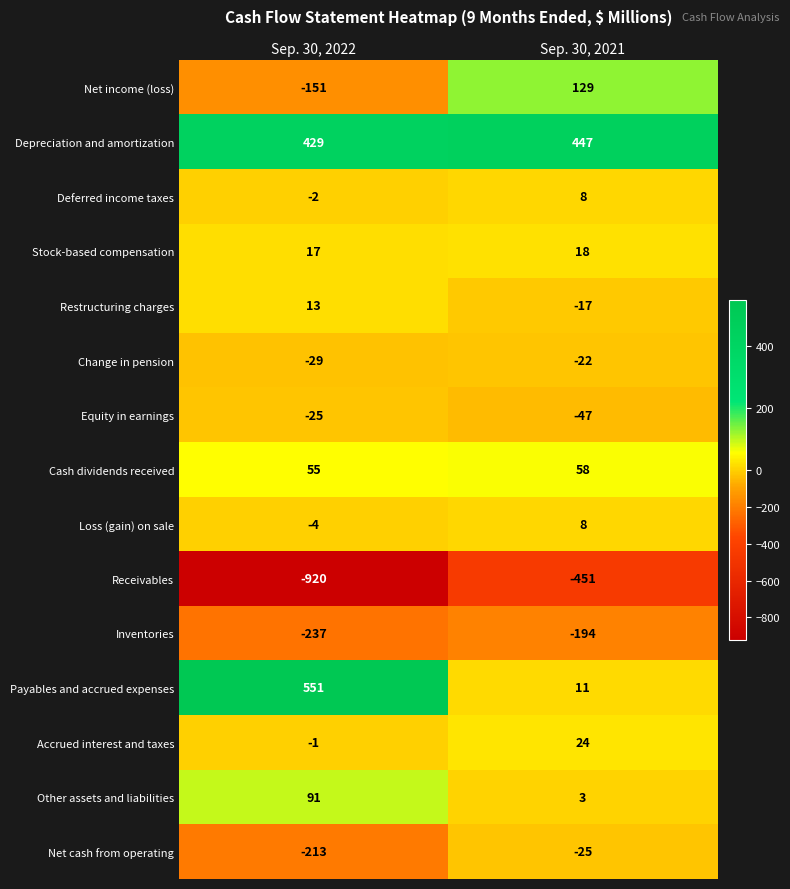

How many categories are shown in the chart?

2